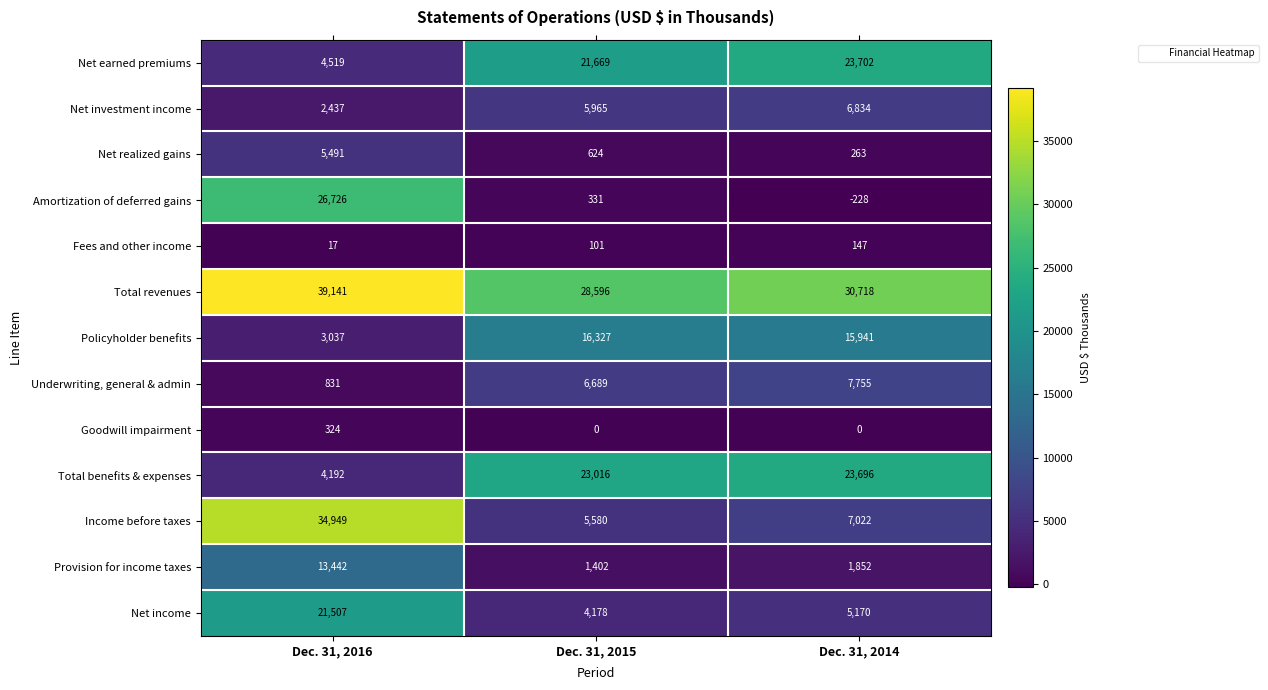

Where is Fees and other income nearest to the value 82?

Dec. 31, 2015